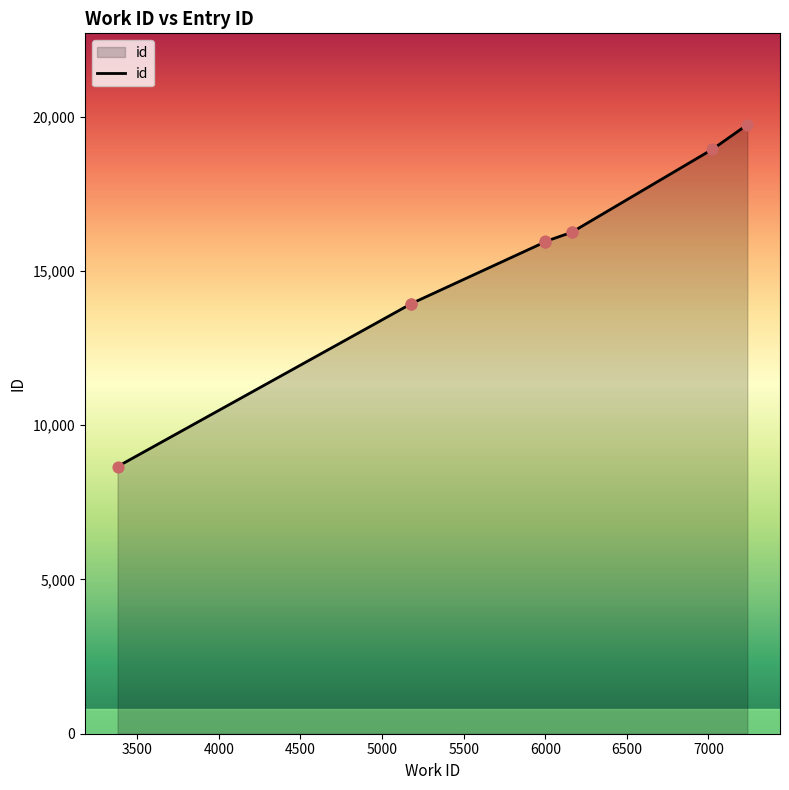

What is the change in value from 3380 to 5178?

+5277